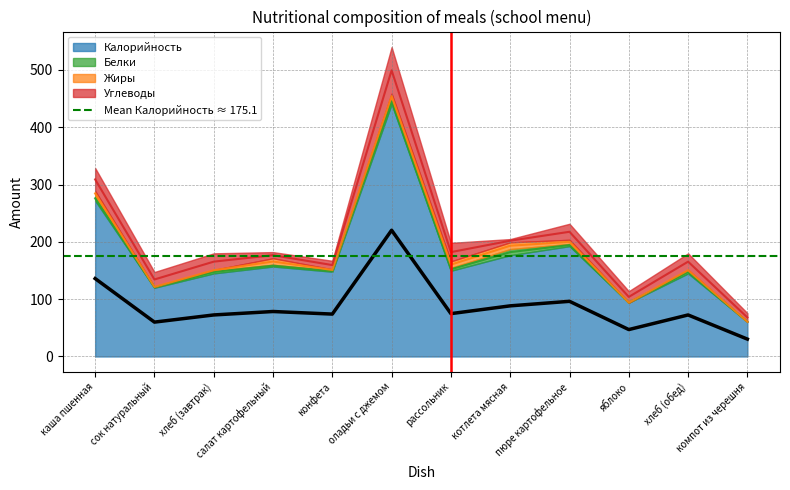

What is the difference between the highest and lowest values at оладьи с джемом?

432.0